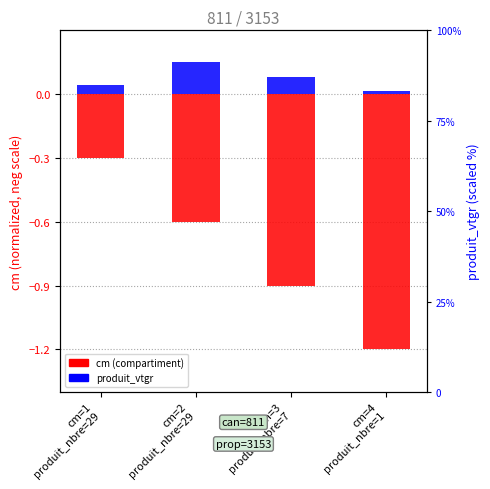

Reading left to right, extract all data points from this chart.

cm (normalized): cm=1
produit_nbre=29=-0.3	cm=2
produit_nbre=29=-0.6	cm=3
produit_nbre=7=-0.9	cm=4
produit_nbre=1=-1.2
produit_vtgr: cm=1
produit_nbre=29=0.0	cm=2
produit_nbre=29=0.1	cm=3
produit_nbre=7=0.1	cm=4
produit_nbre=1=0.0